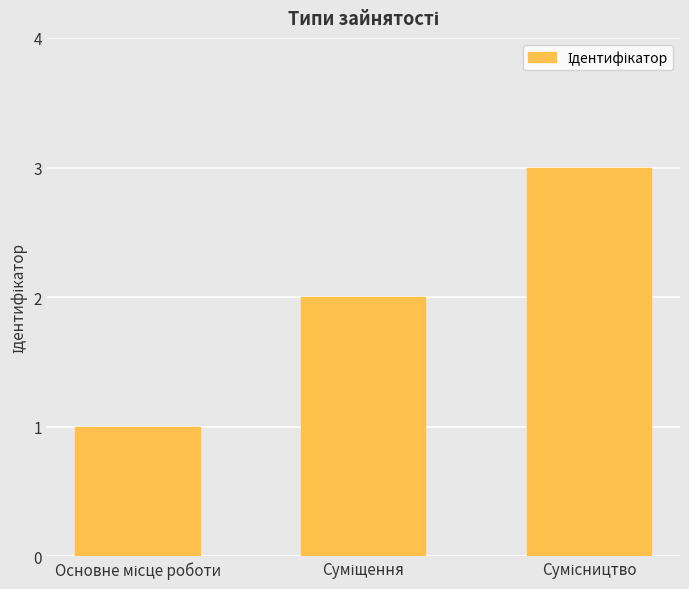

Are the bars horizontal?

No